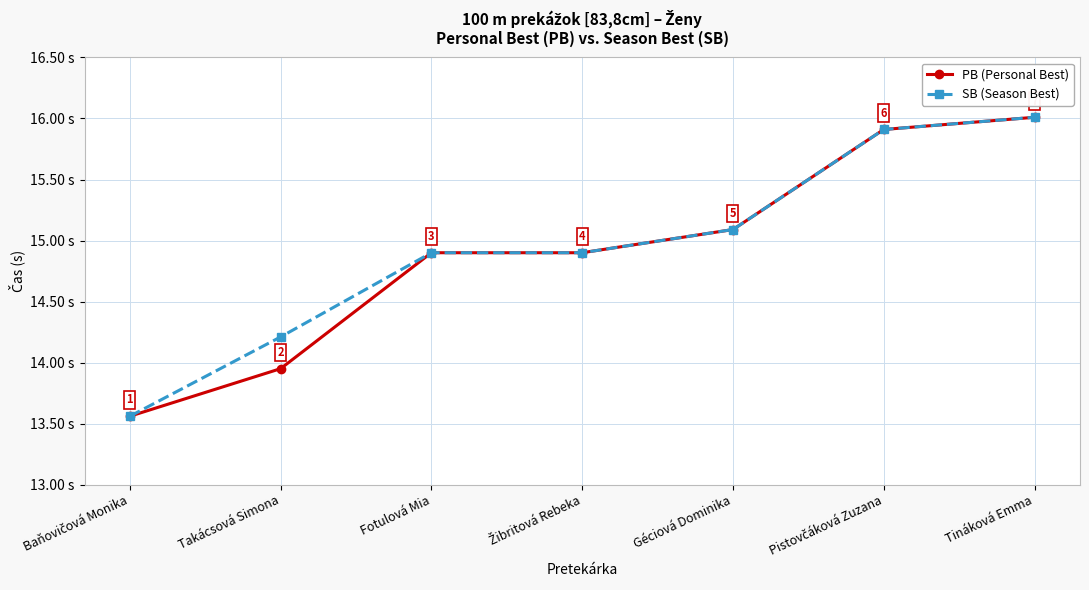

What is the label of the 1st point from the right?

Tináková Emma